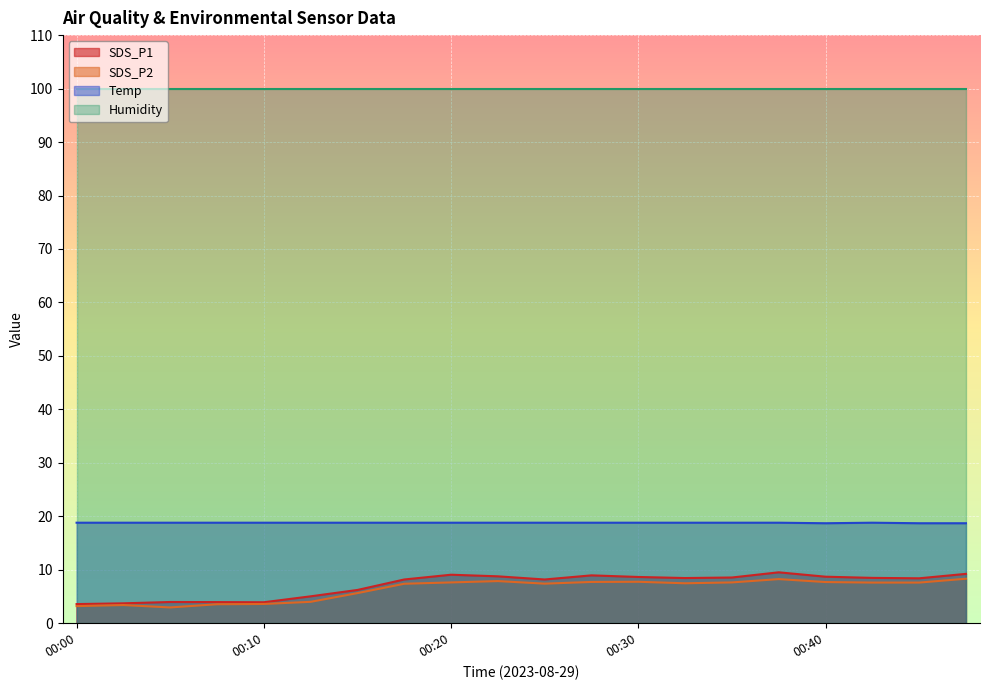

How many interior local peaks does the SDS_P1 series have?

4